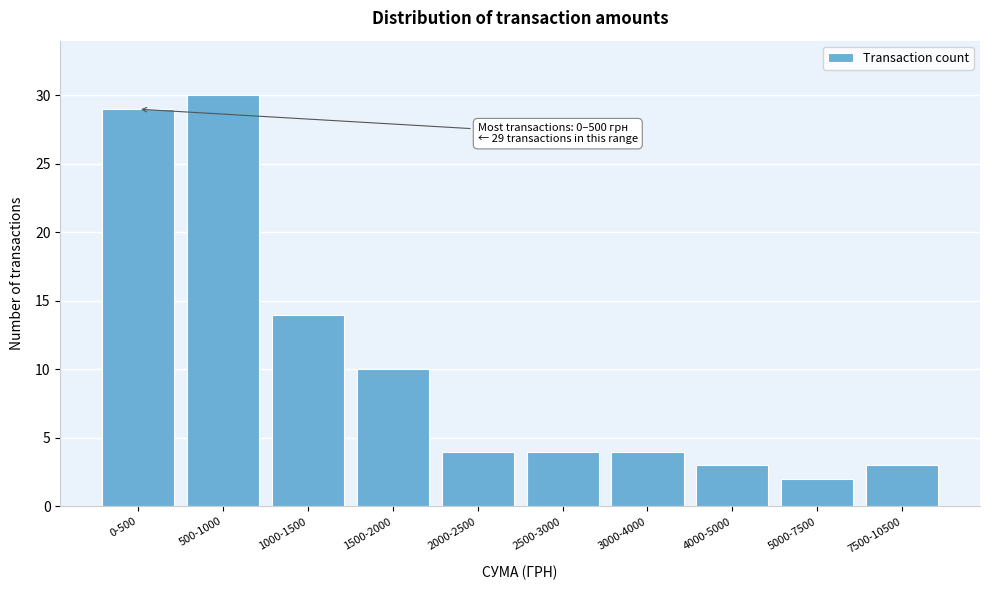

Reading left to right, list all the values displayed in this chart.

29	30	14	10	4	4	4	3	2	3